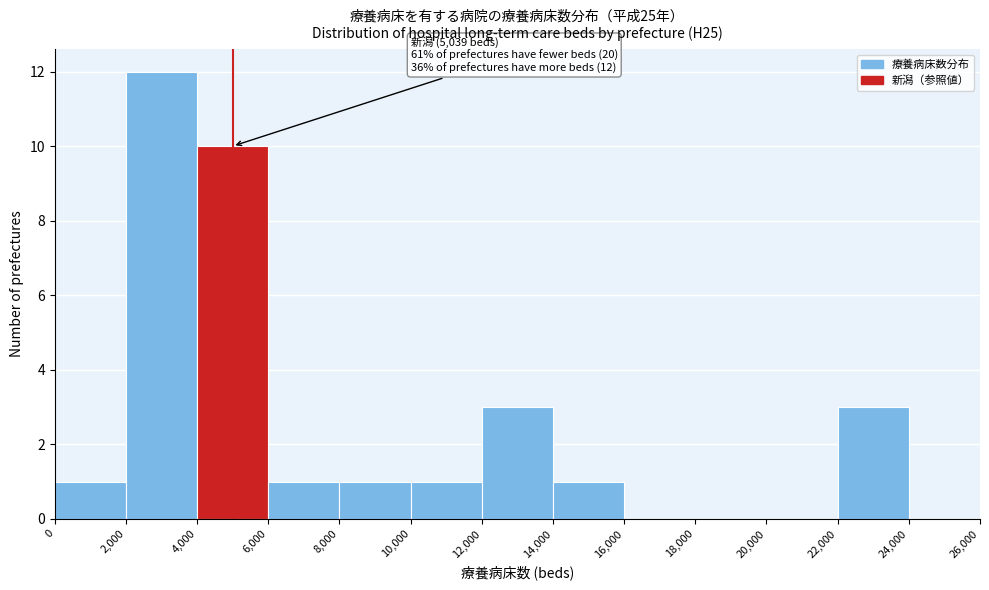

Which range on the x-axis has the tallest bar?

2,000 to 4,000